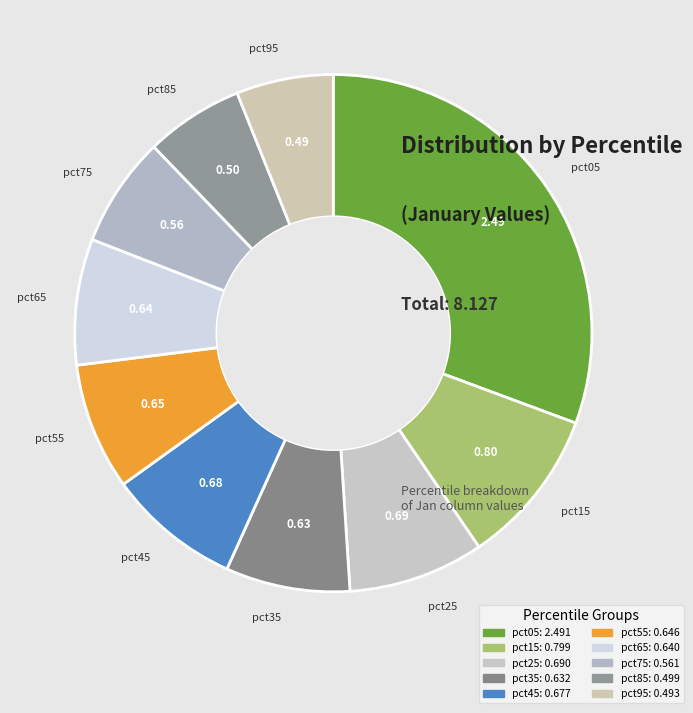

True or false: pct55 accounts for 1% of the total.

False